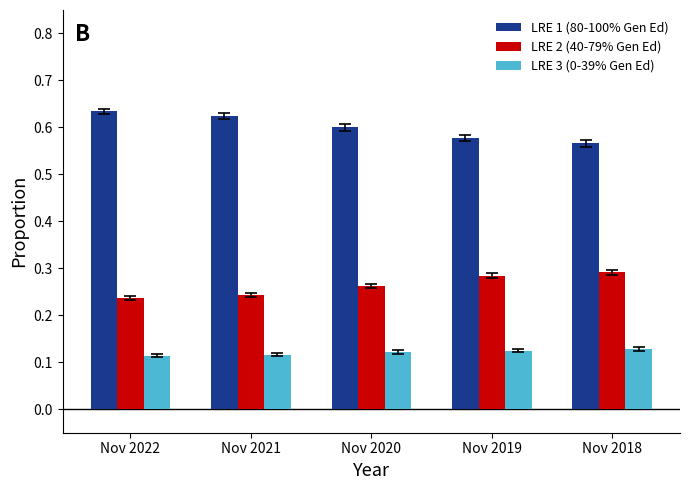

Are the bars horizontal?

No